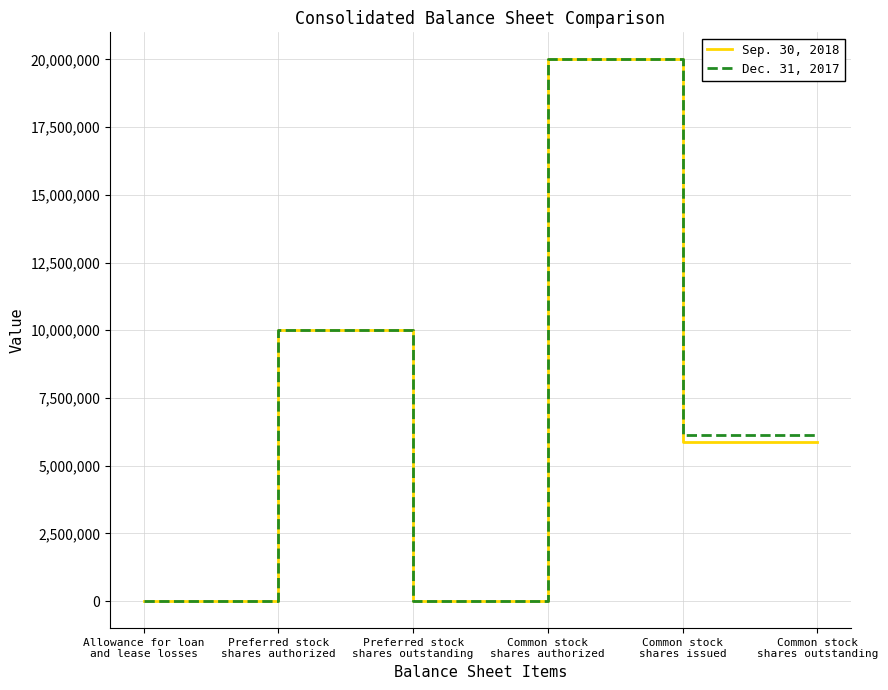

At which category does Sep. 30, 2018 reach its first local valley?

Preferred stock
shares outstanding